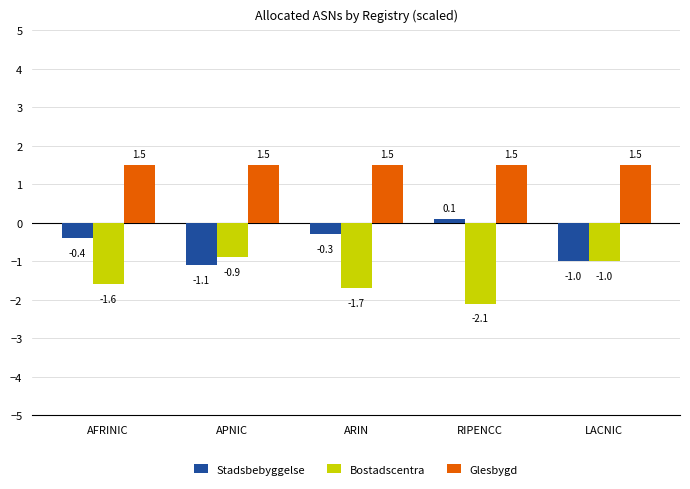

Rank the series by their average value, from lowest to highest.

Bostadscentra, Stadsbebyggelse, Glesbygd